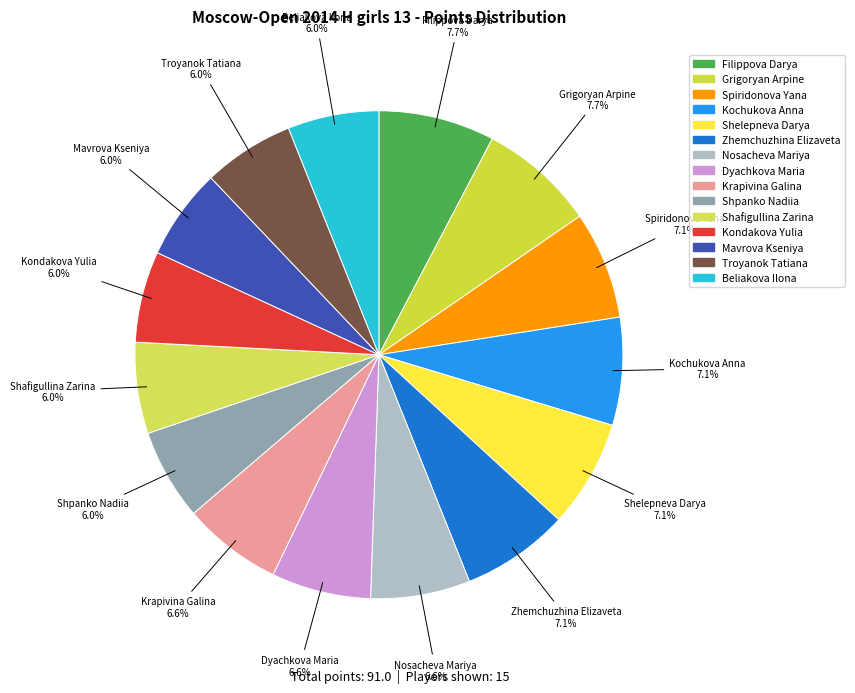

To the nearest percent, what portion does Grigoryan Arpine represent?

8%